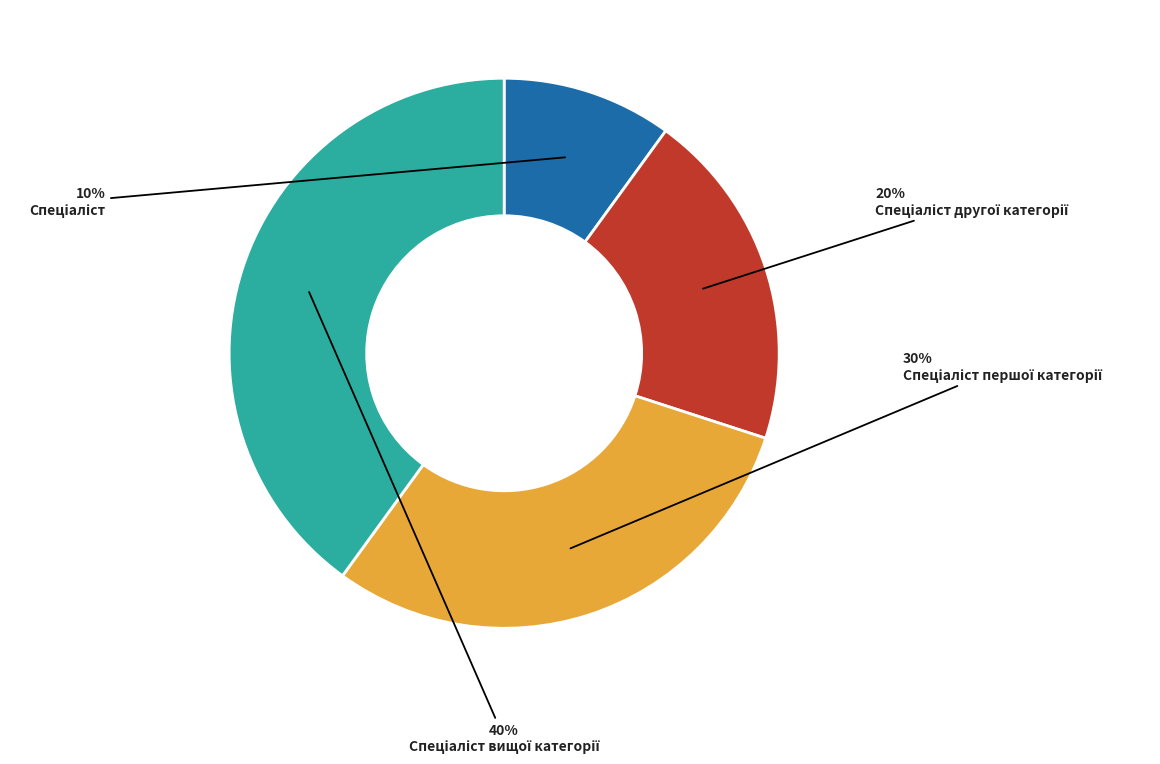

Does any single category account for the majority?

No